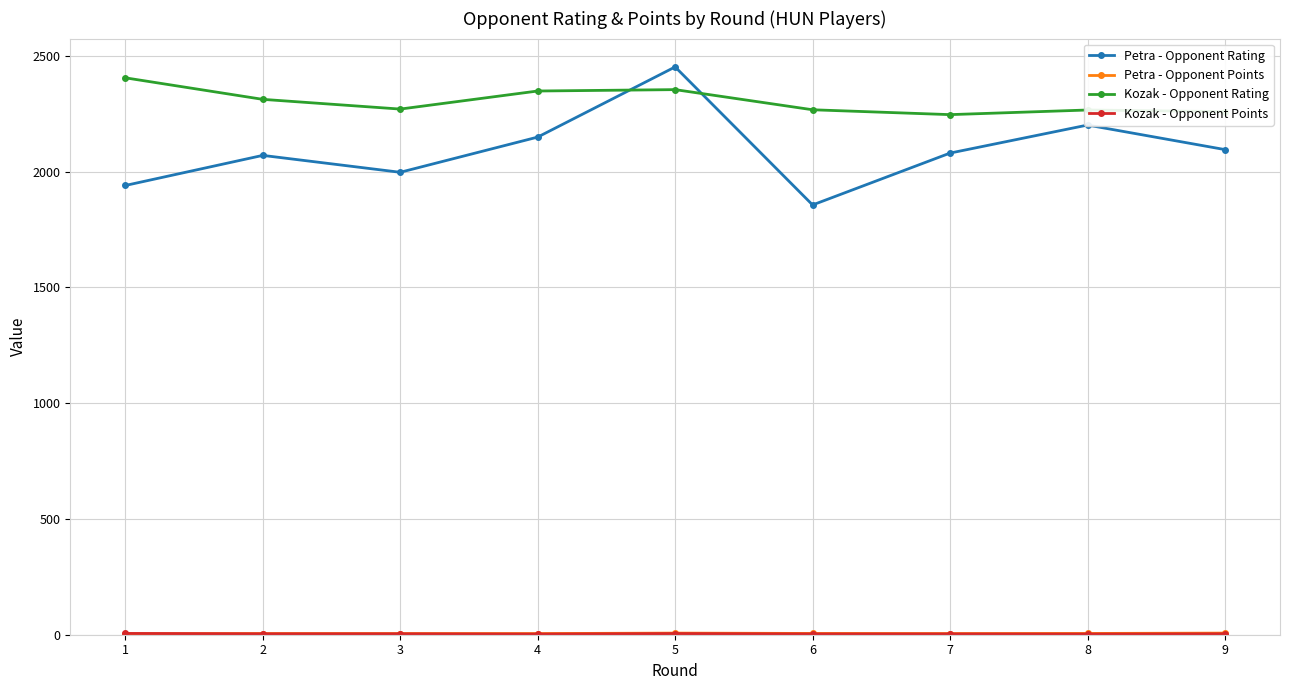

What is the lowest value of the Petra - Opponent Rating series?

1856.0